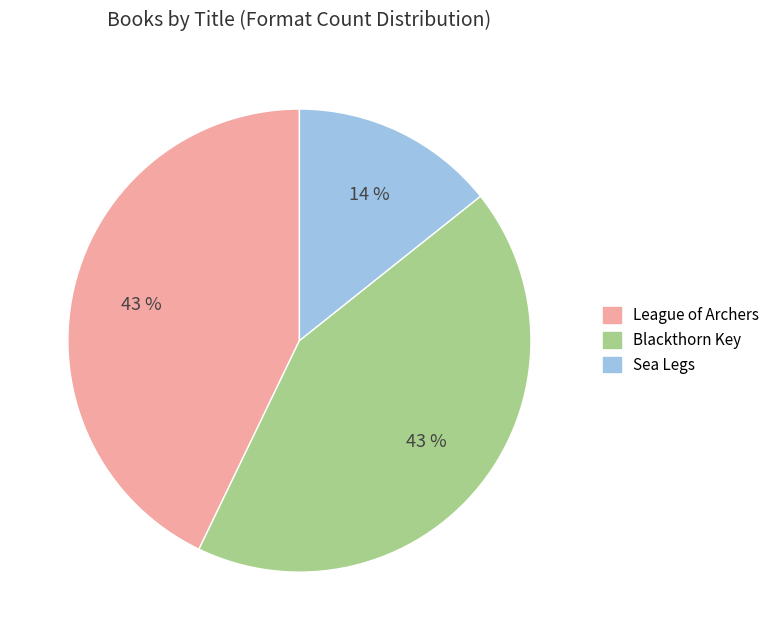

Between Blackthorn Key and Sea Legs, which is larger?

Blackthorn Key